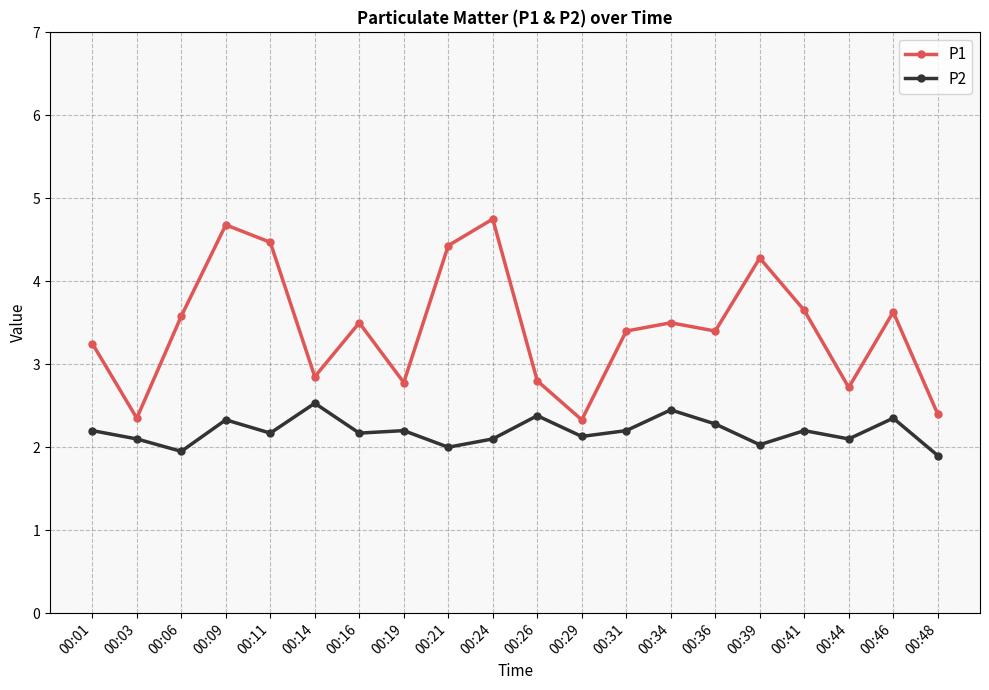

At how many categories does at least one series exceed 2?

20